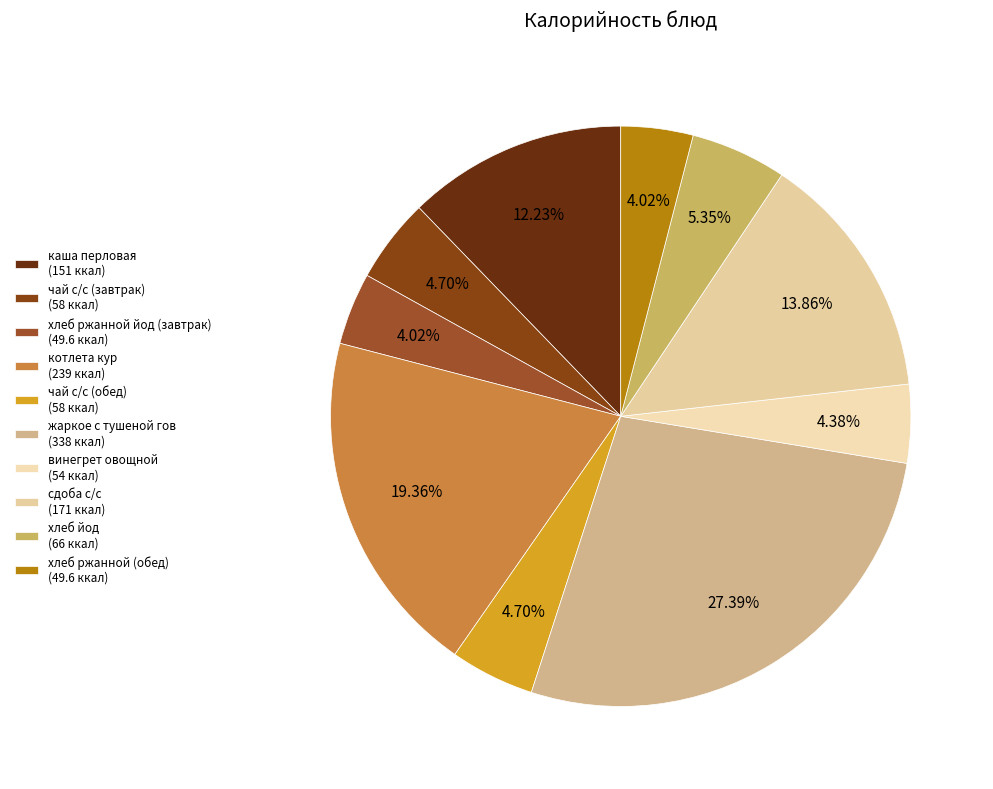

Does винегрет овощной account for over 50% of the chart?

No